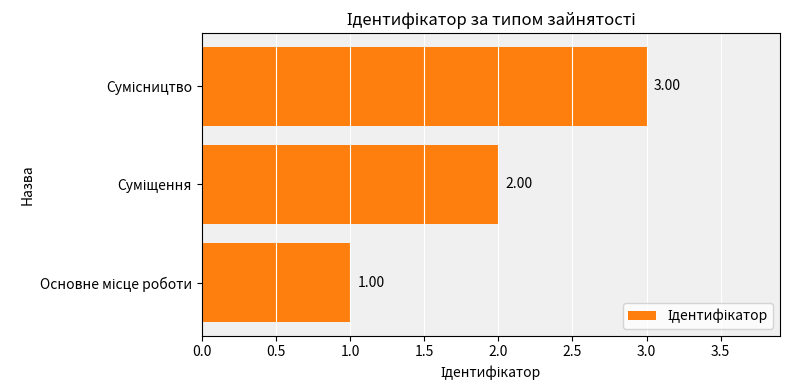

What is the sum of all values?

6